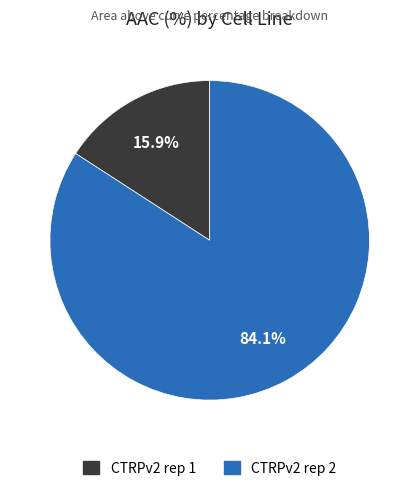

What is the smallest slice in the pie chart?

CTRPv2 rep 1